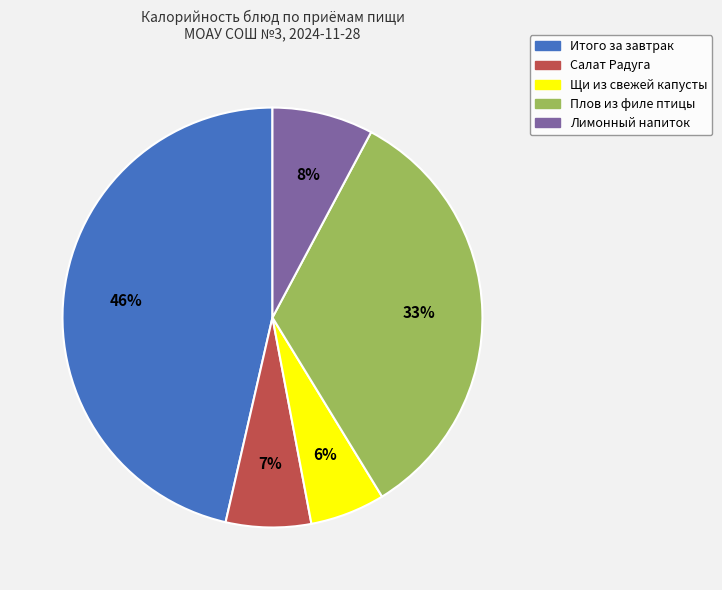

How many segments does this pie chart have?

5